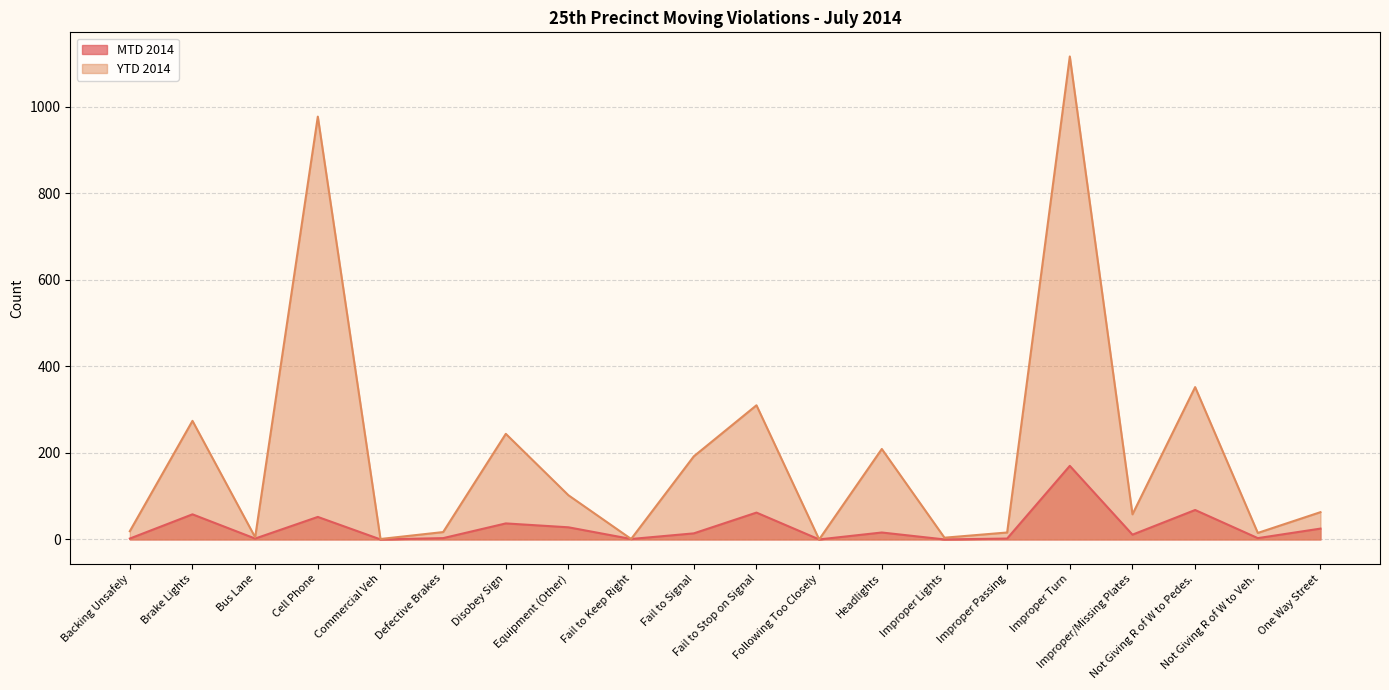

True or false: MTD 2014 and YTD 2014 intersect in this chart.

False